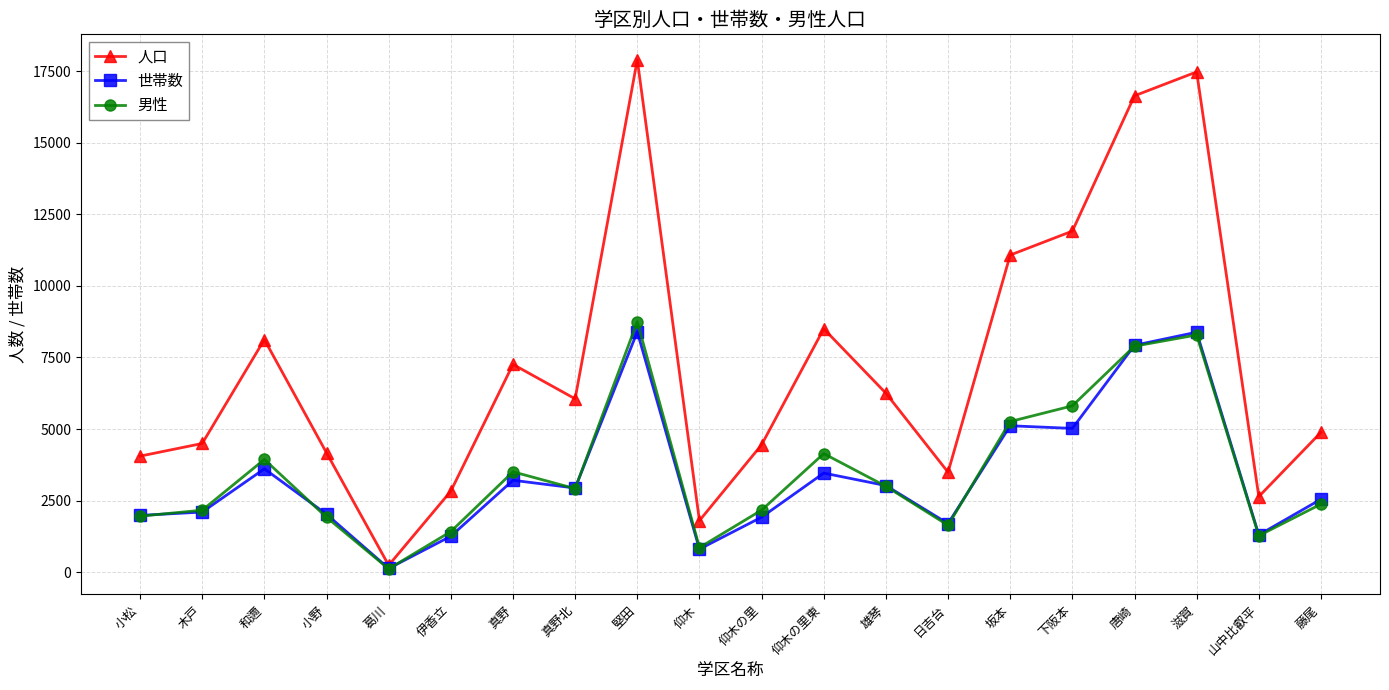

What is the difference between the highest and lowest values at 滋賀?

9185